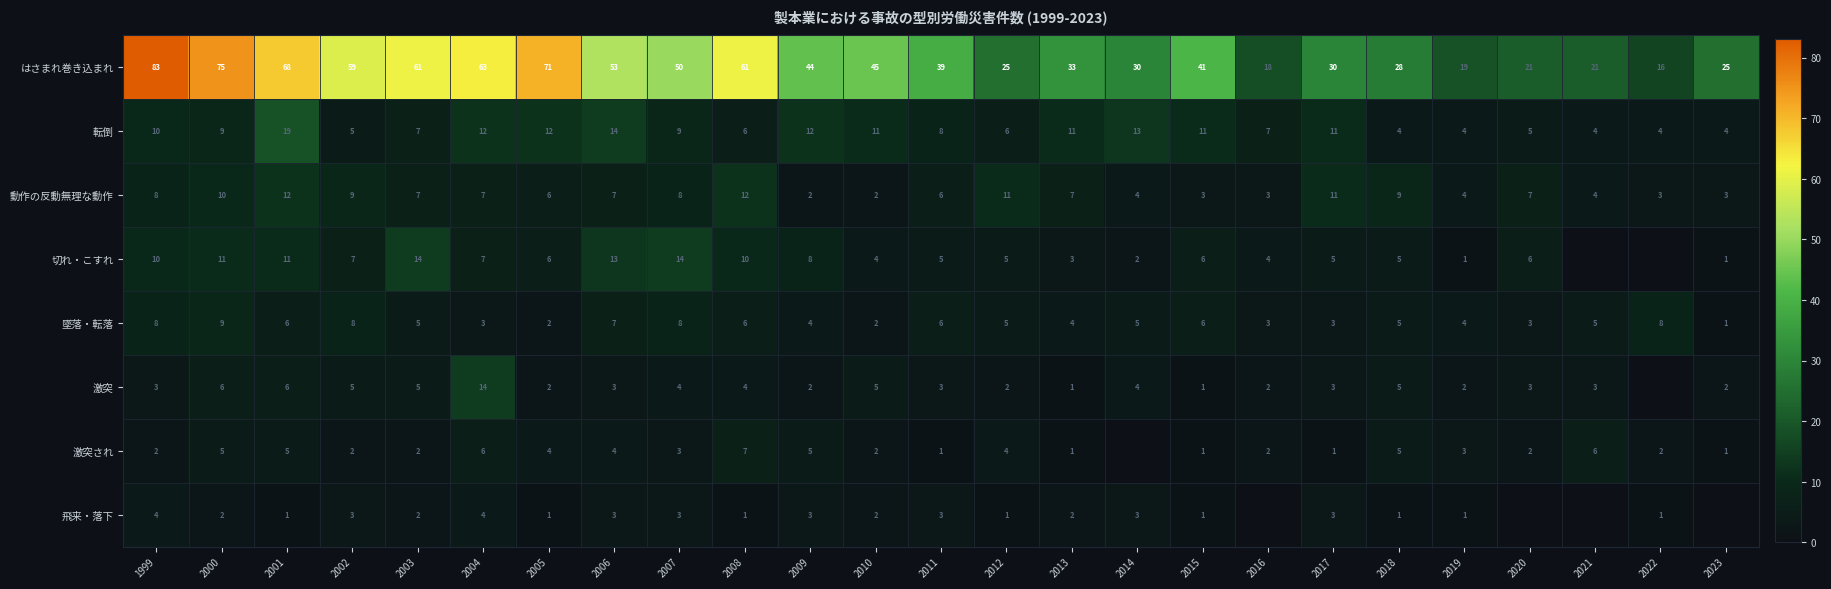

What is the average value of the 動作の反動無理な動作 series?

7